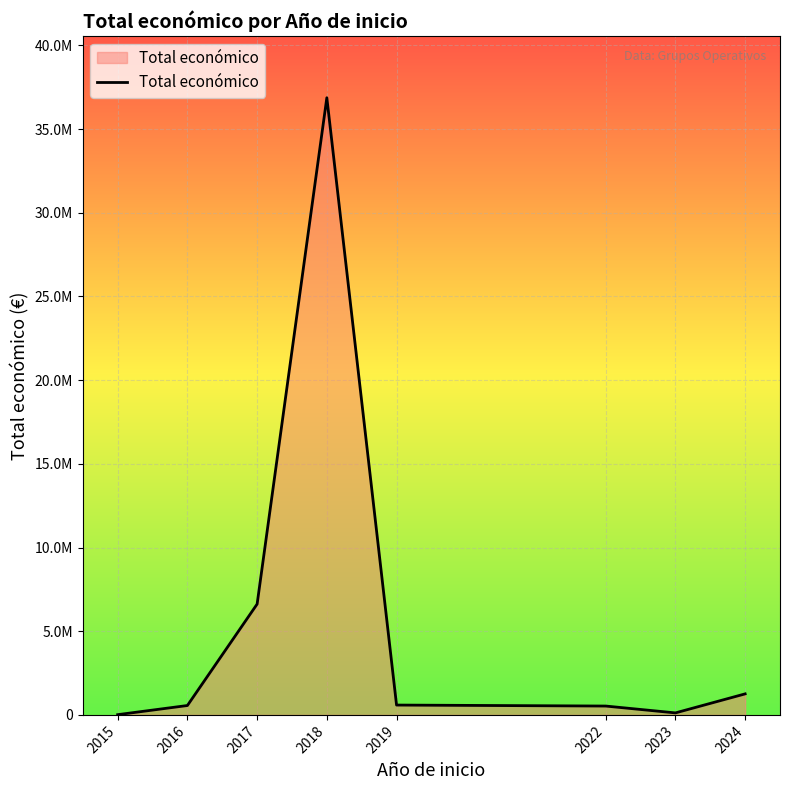

Does the chart display data point markers on the line(s)?

No